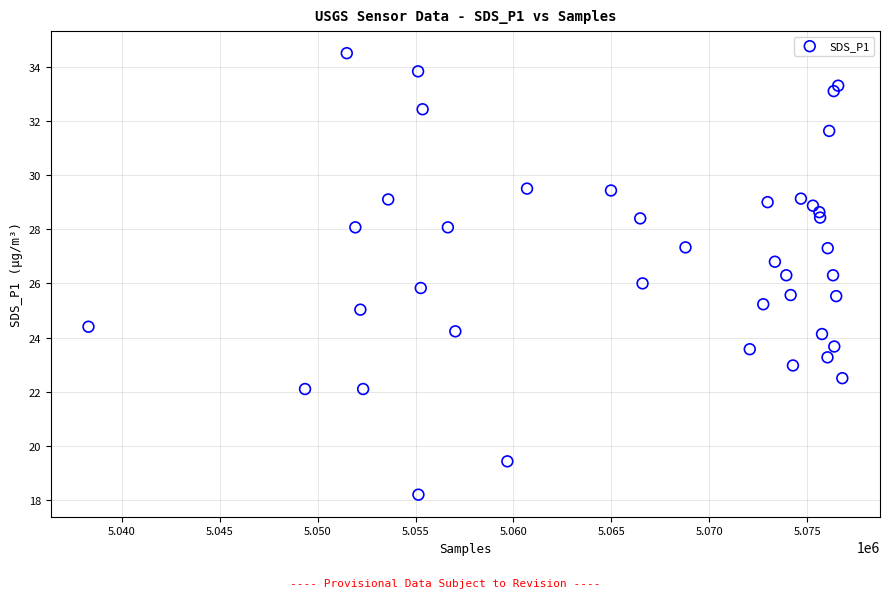

What is the range of Y values (max minus min)?

16.3